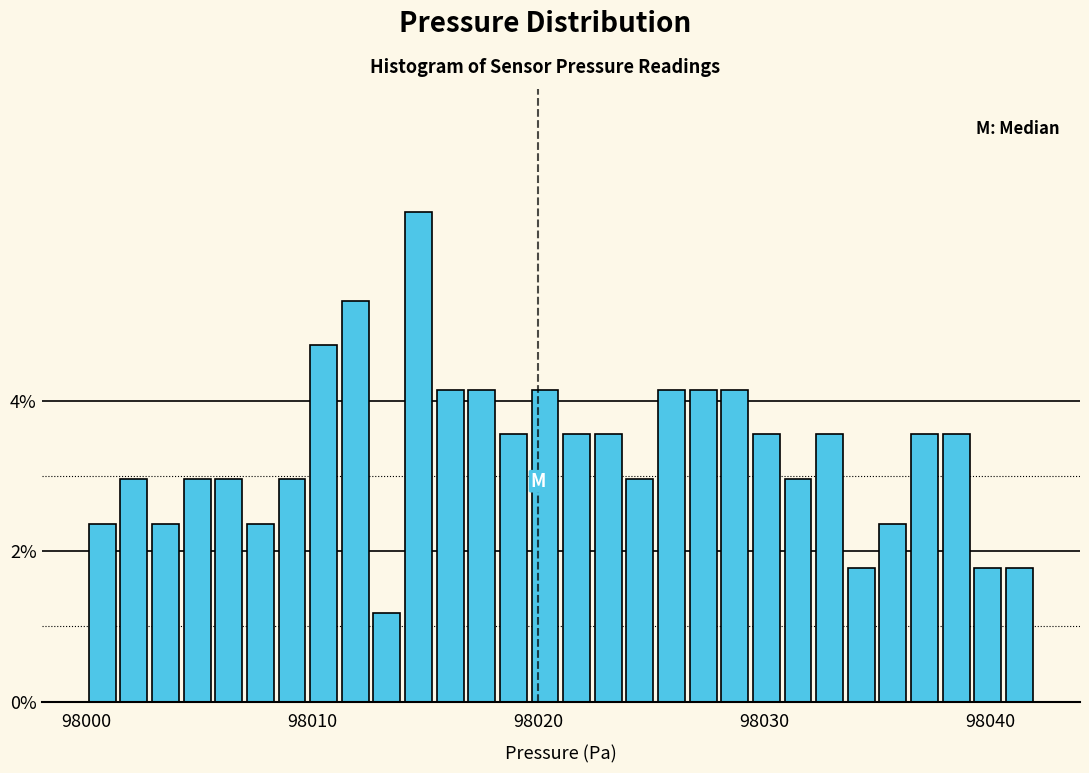

Around what value on the x-axis is the tallest bar? Give the approximate position of its centre, as read against the axis.

98015